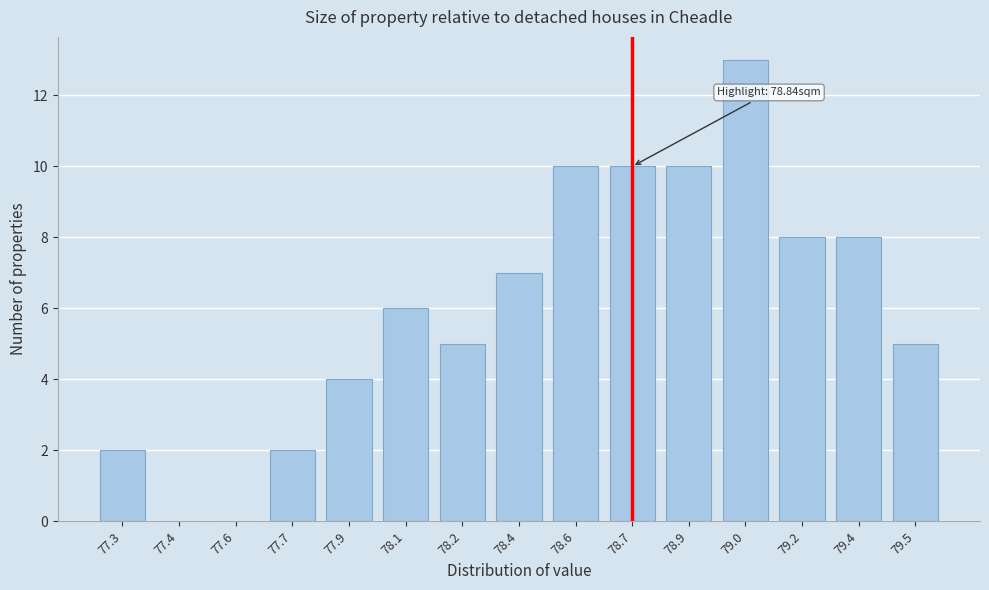

Reading right to left, transcribe all the data shown in this chart.

79.5=5	79.4=8	79.2=8	79.0=13	78.9=10	78.7=10	78.6=10	78.4=7	78.2=5	78.1=6	77.9=4	77.7=2	77.6=0	77.4=0	77.3=2